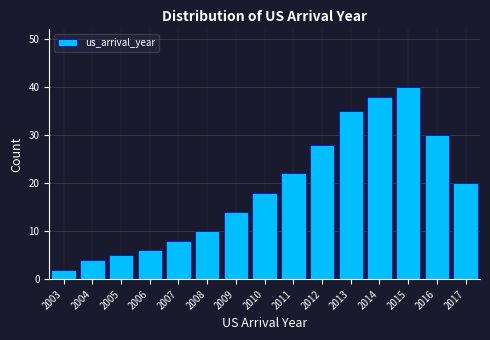

Reading left to right, what are all the values shown in this chart?

2003=2	2004=4	2005=5	2006=6	2007=8	2008=10	2009=14	2010=18	2011=22	2012=28	2013=35	2014=38	2015=40	2016=30	2017=20